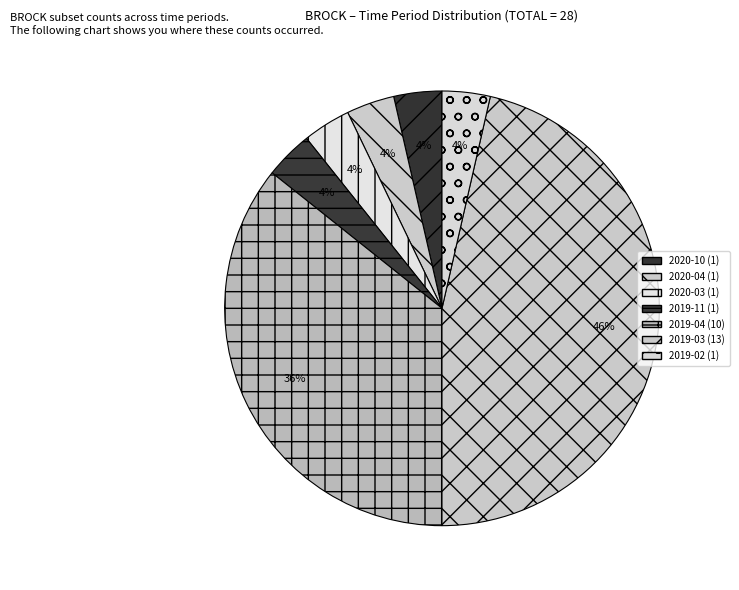

Count the number of slices in the pie.

7